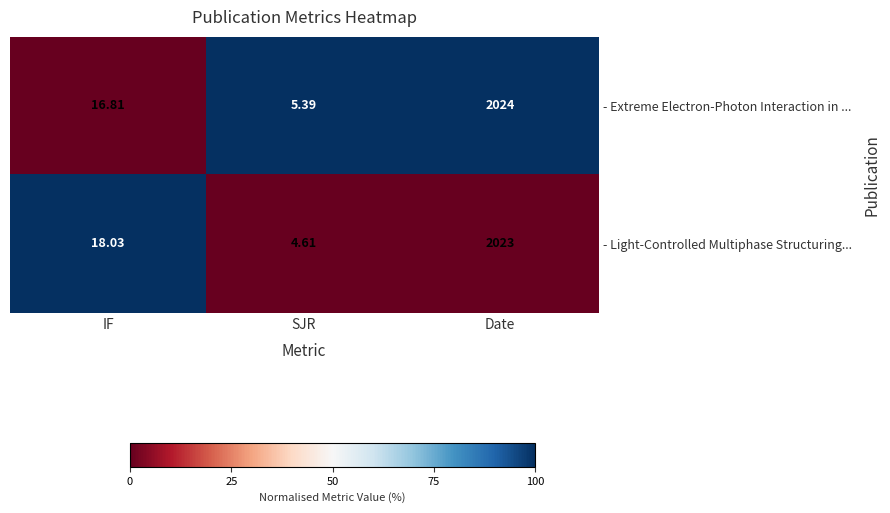

Is the value of - Extreme Electron-Photon Interaction in ... at Date greater than the value of - Light-Controlled Multiphase Structuring... at SJR?

Yes